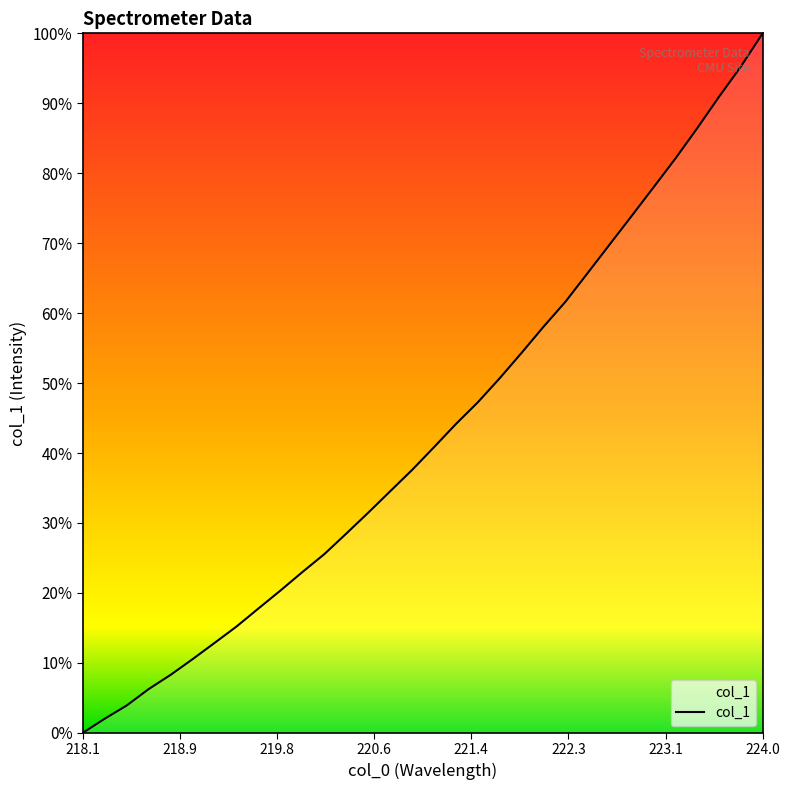

What is the maximum value shown in the chart?

100.0